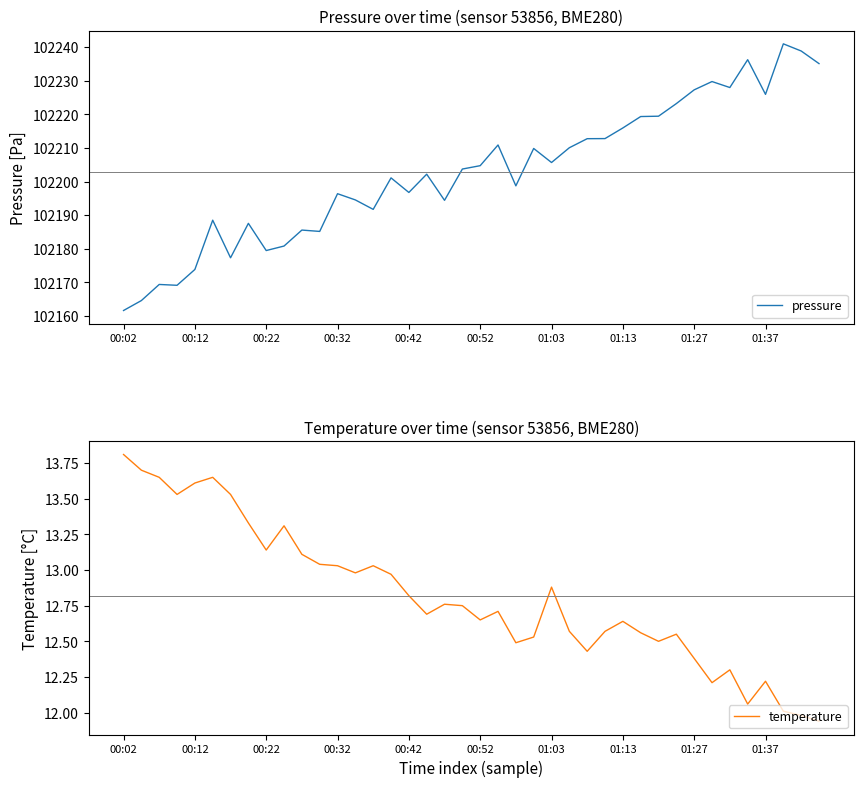

What is the maximum value for temperature?

13.8